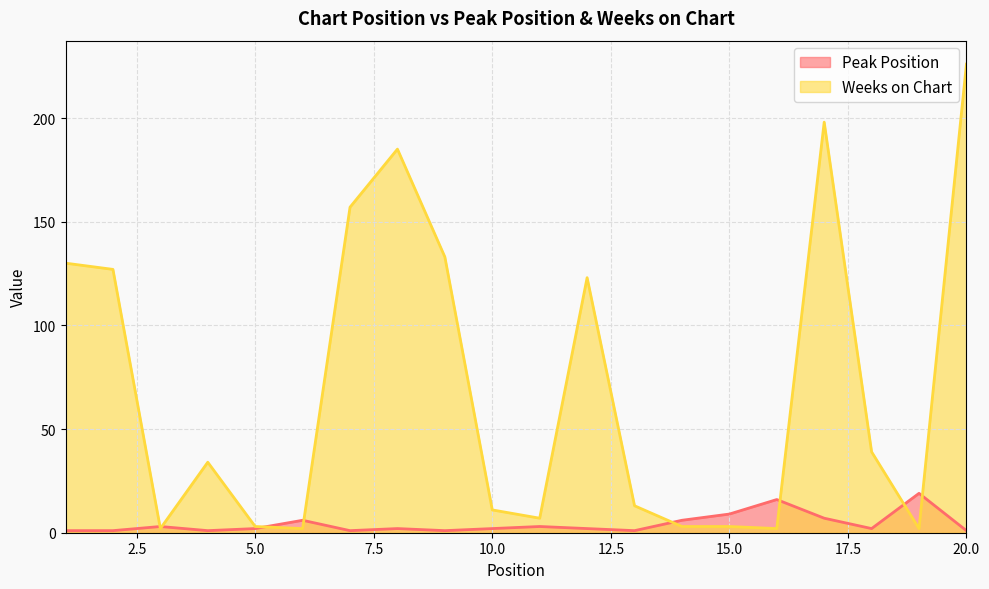

How many lines are shown in the chart?

2